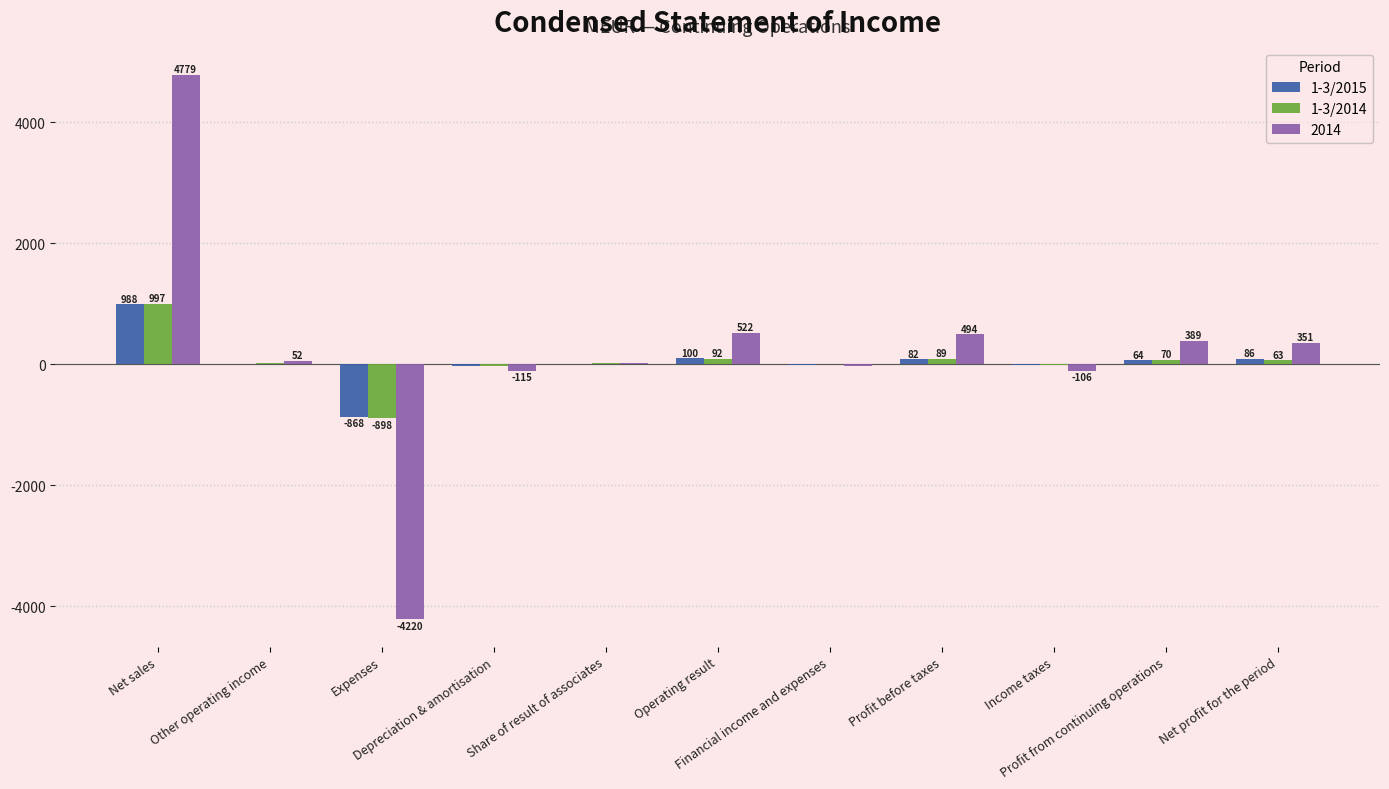

What is the maximum value for 1-3/2015?

988